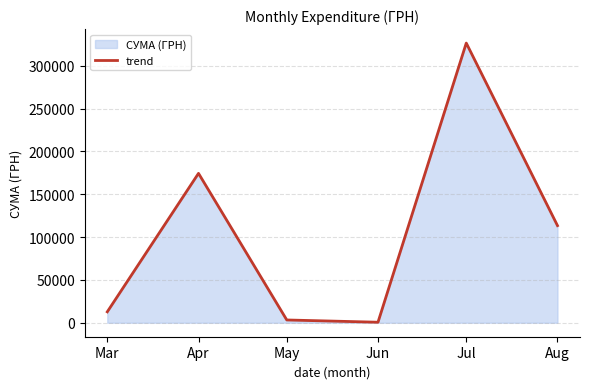

At which label does the data first exceed 113398?

Apr